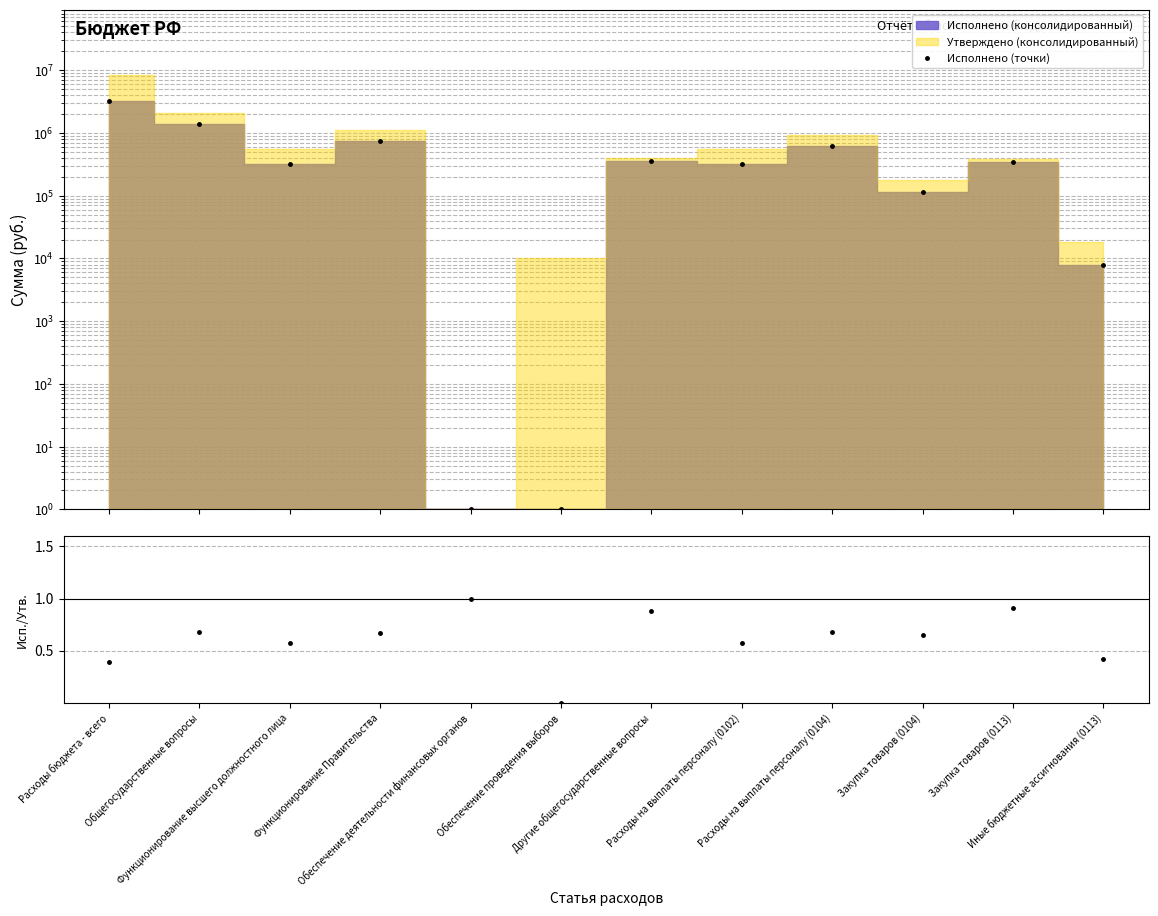

What position from the right is Обеспечение проведения выборов?

7